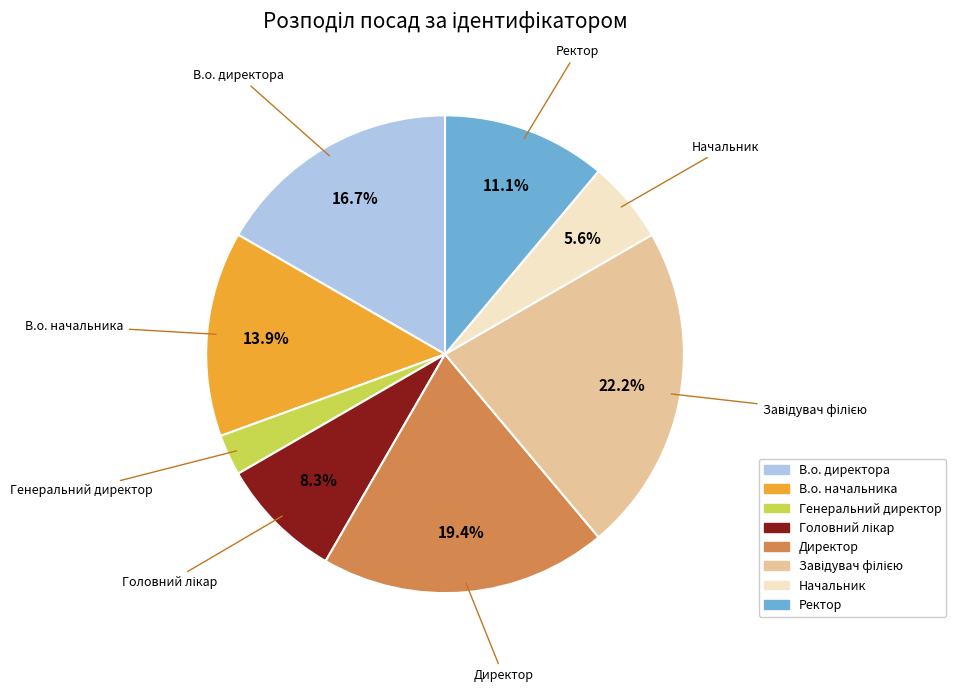

Combined, do В.о. директора and Ректор account for over 50%?

No